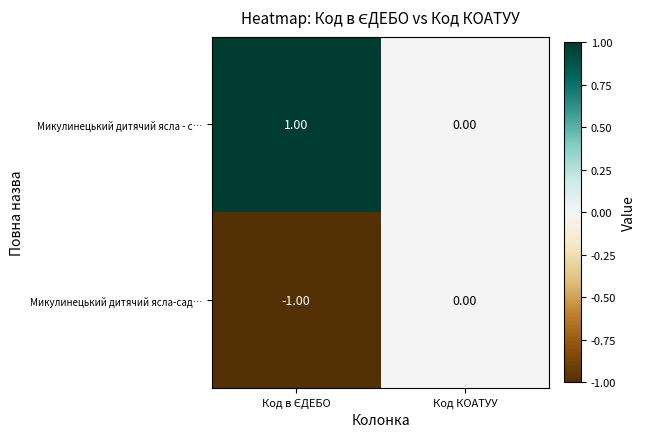

At which label is Микулинецький дитячий ясла-сад… closest to 0?

Код КОАТУУ